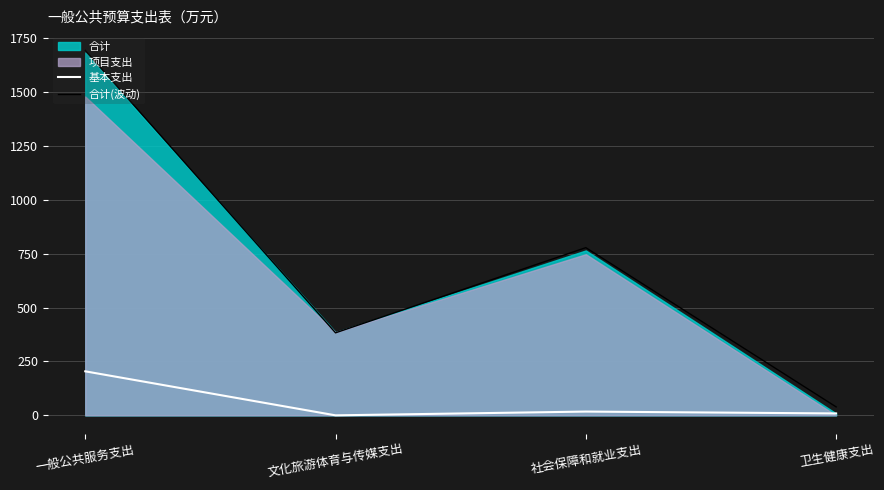

List the labels in order of 合计(波动) value, smallest first.

卫生健康支出, 文化旅游体育与传媒支出, 社会保障和就业支出, 一般公共服务支出